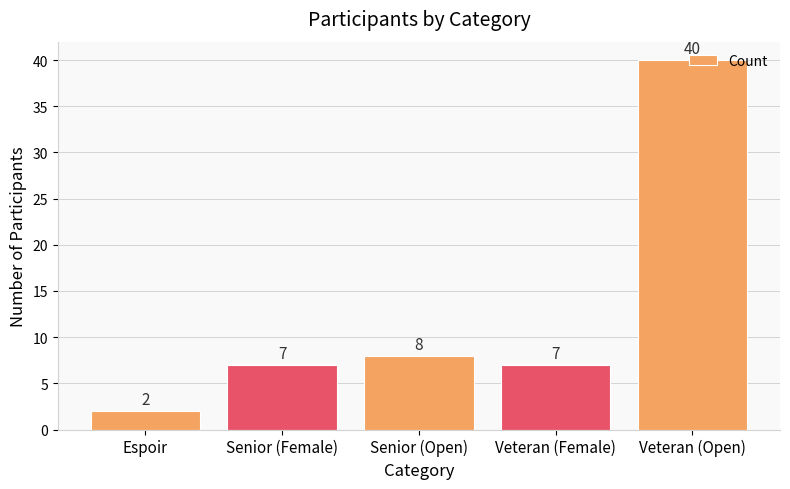

What is the change in value from Veteran (Female) to Veteran (Open)?

+33